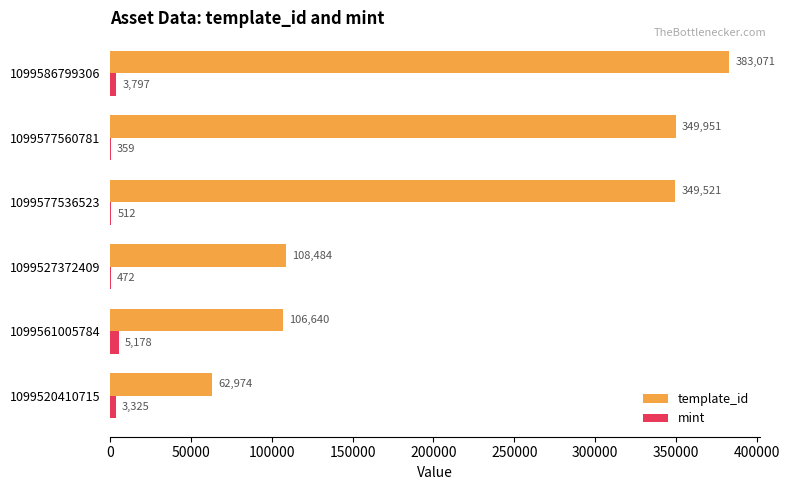

Is it true that template_id equals 349521 at 1099577536523?

True